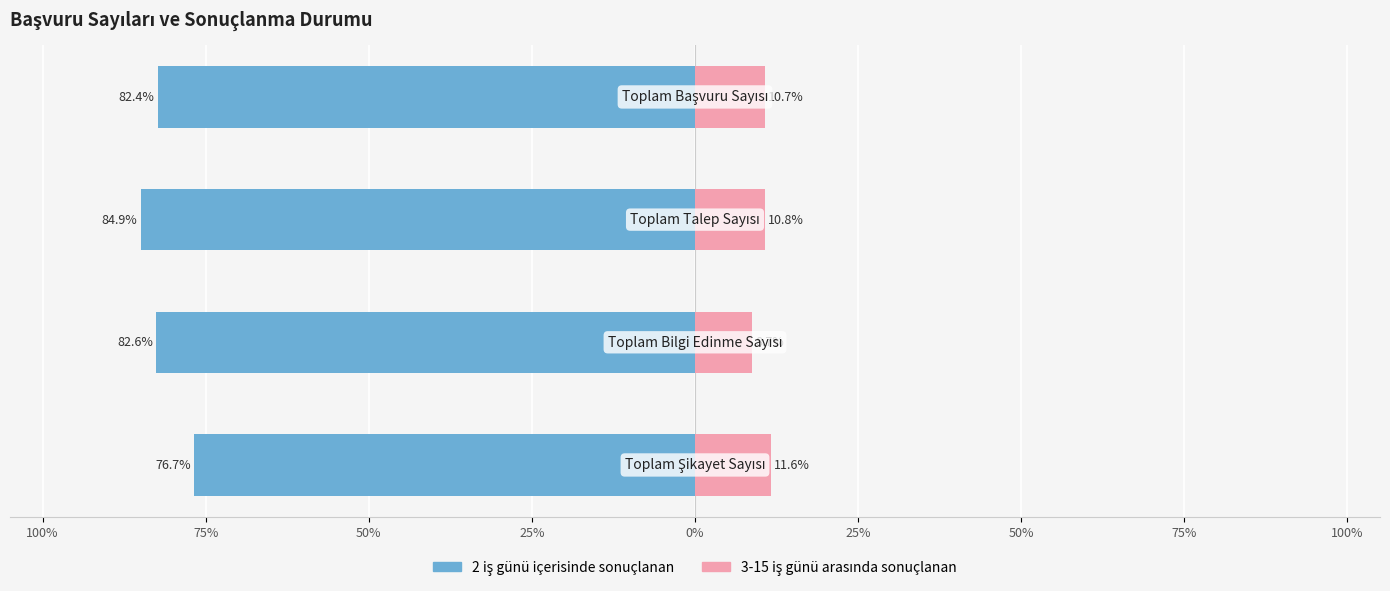

How many data points does each series have?

4